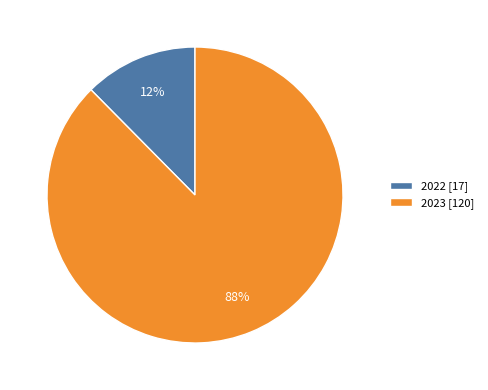

Is the sum of 2022 [17] and 2023 [120] greater than half?

Yes